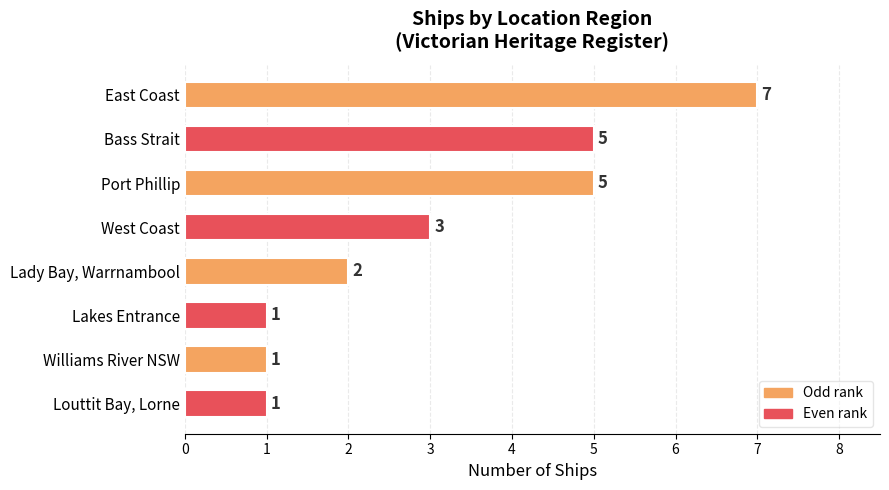

How many bars are there in total?

8